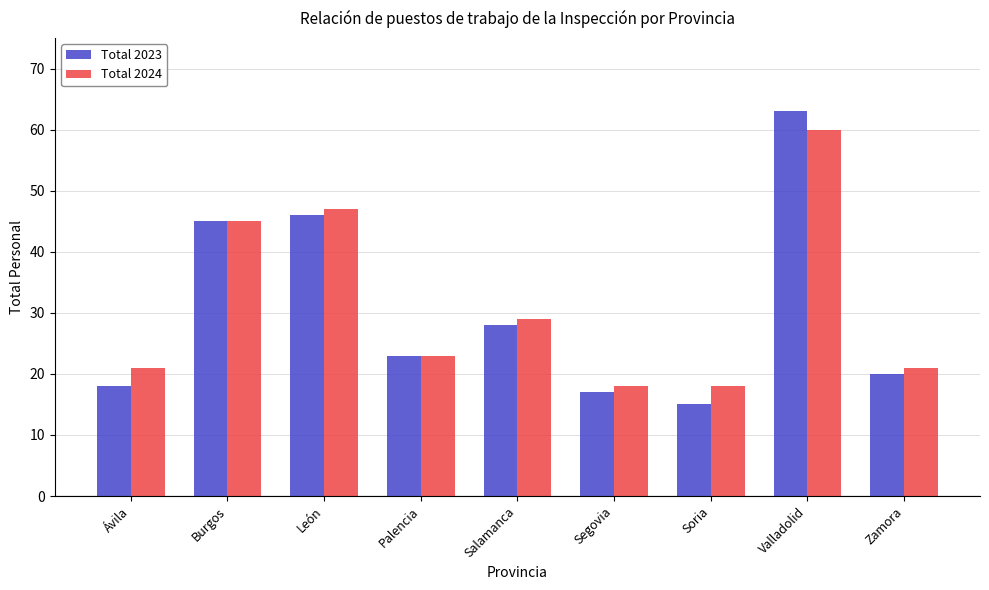

What is the difference between the second highest and second lowest values in the Total 2023 series?

29